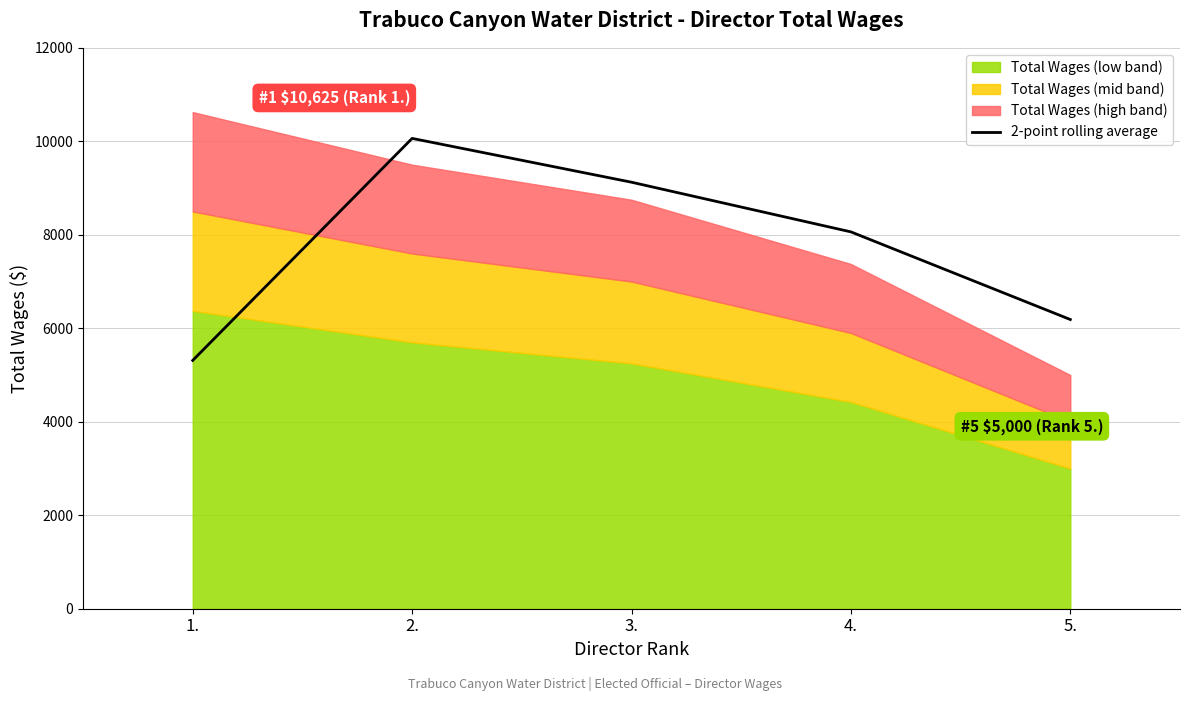

The chart shows a value of 5312.5 at 1.. True or false?

True